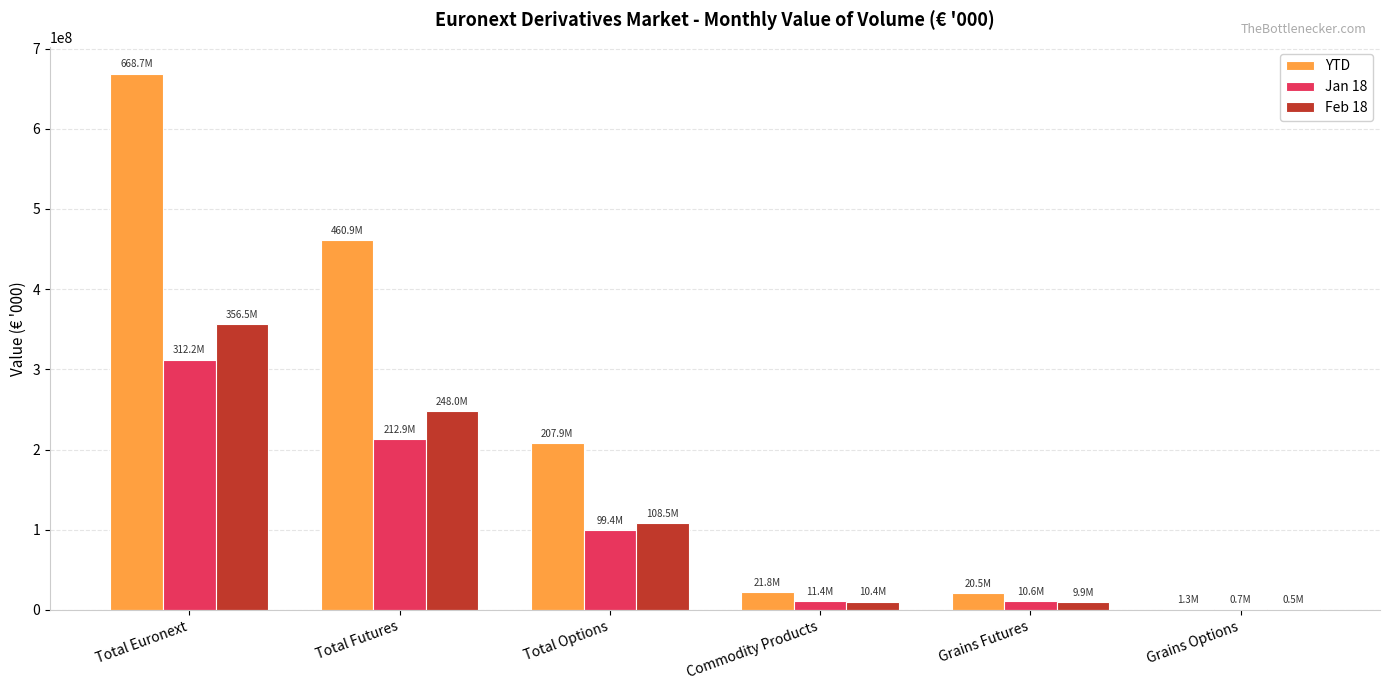

Does the chart contain stacked bars?

No